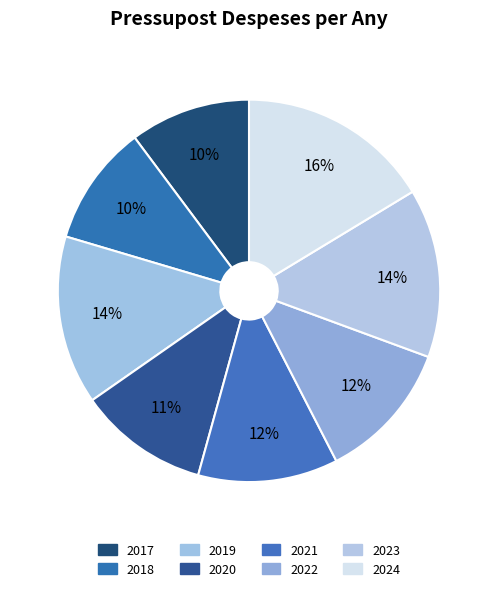

How many slices are in this pie chart?

8